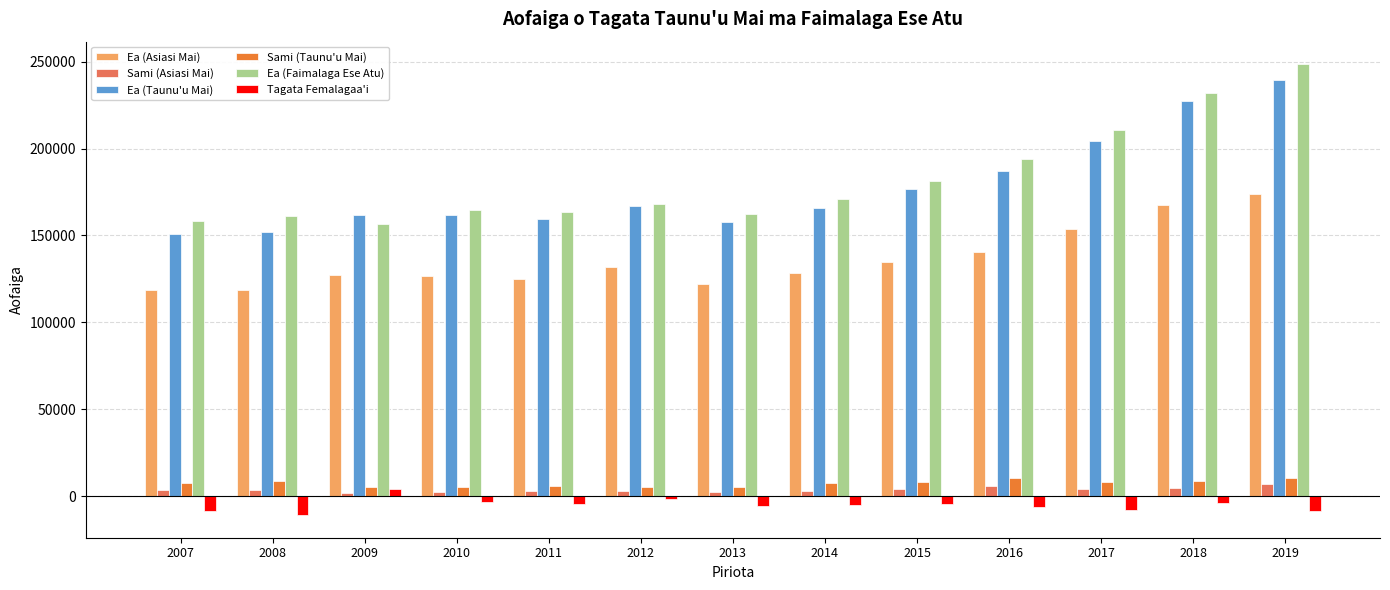

What is the value of the Sami (Asiasi Mai) bar at the 10th from the left?

5801